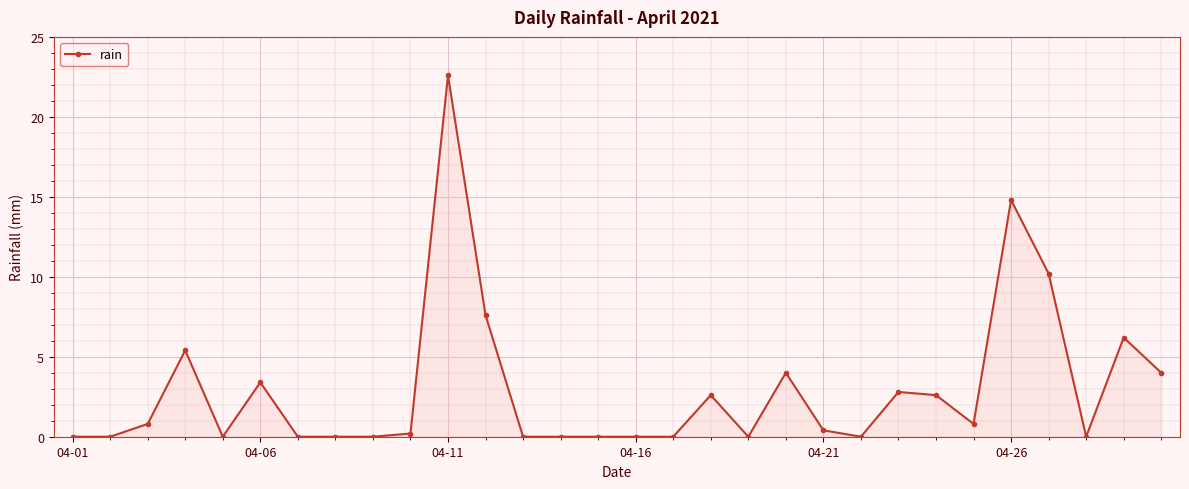

Reading left to right, extract all data points from this chart.

0.0	0.0	0.8	5.4	0.0	3.4	0.0	0.0	0.0	0.2	22.6	7.6	0.0	0.0	0.0	0.0	0.0	2.6	0.0	4.0	0.4	0.0	2.8	2.6	0.8	14.8	10.2	0.0	6.2	4.0